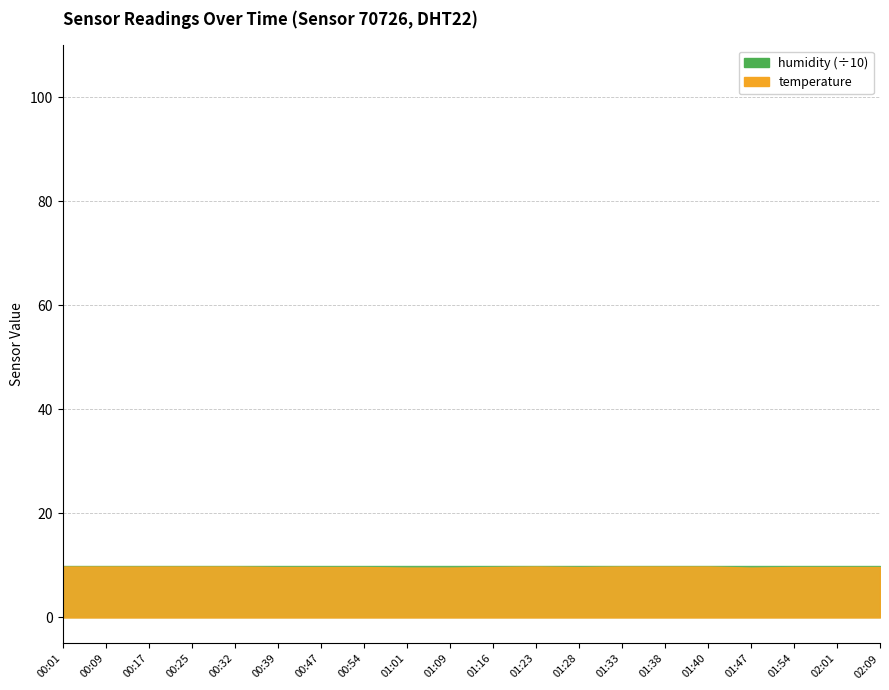

Read the temperature value at 00:01.

9.8